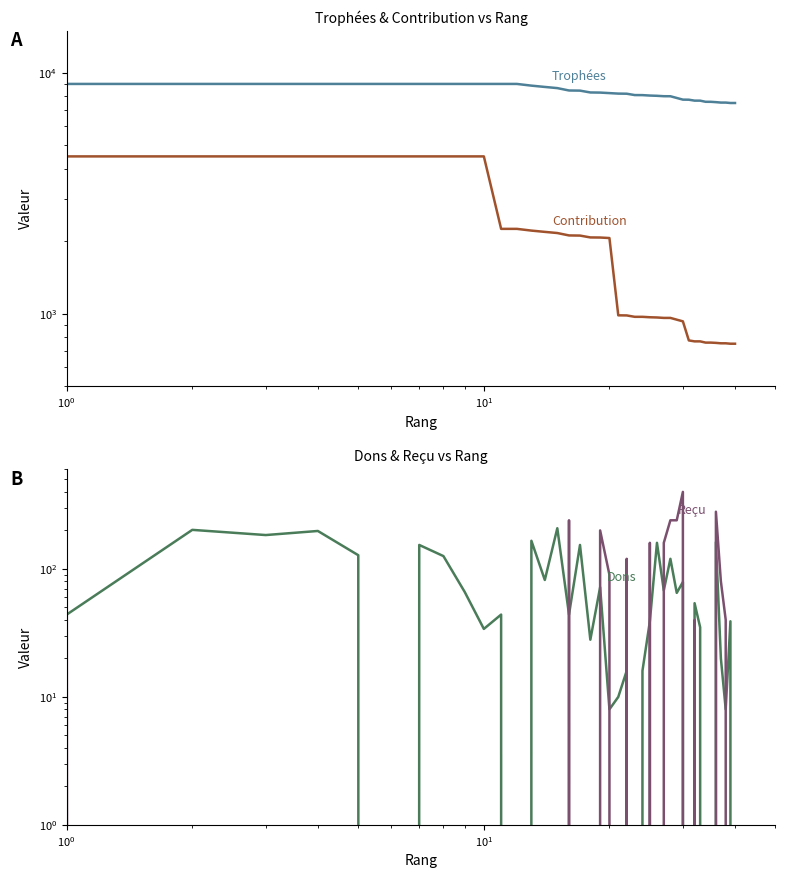

Which series has the largest range (max minus min)?

Contribution